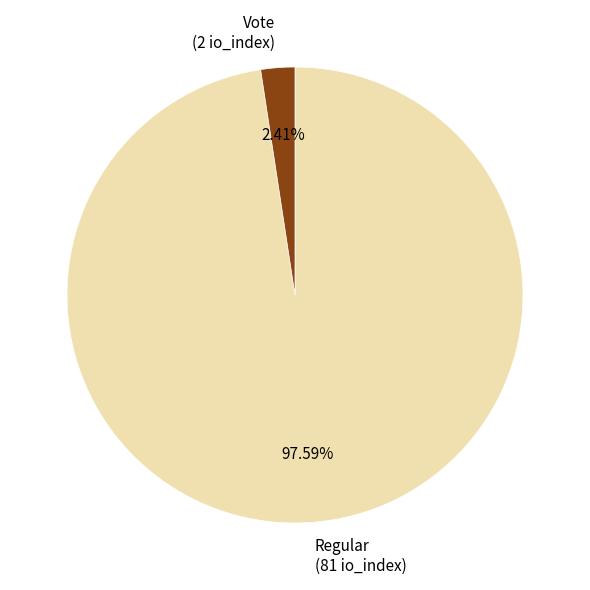

Between Vote (2 io_index) and Regular (81 io_index), which is larger?

Regular (81 io_index)